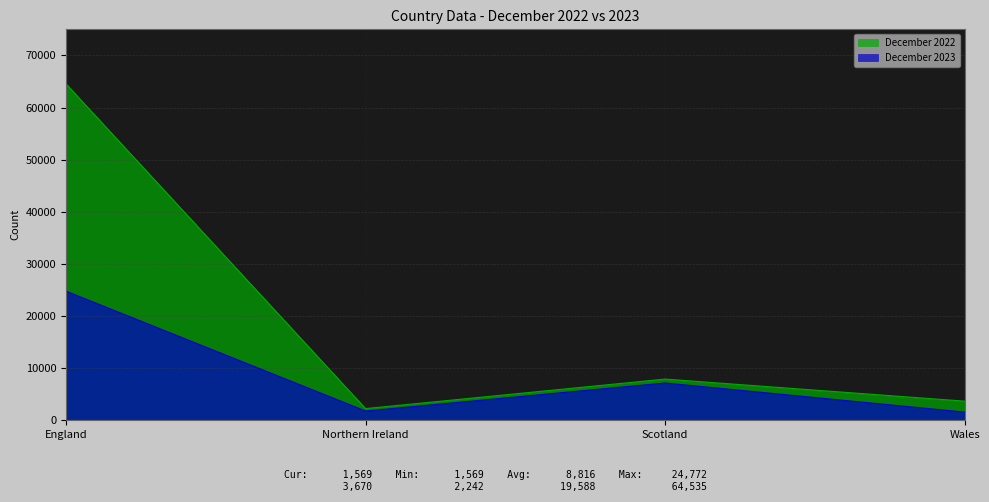

Where is December 2023 nearest to the value 13170?

Scotland